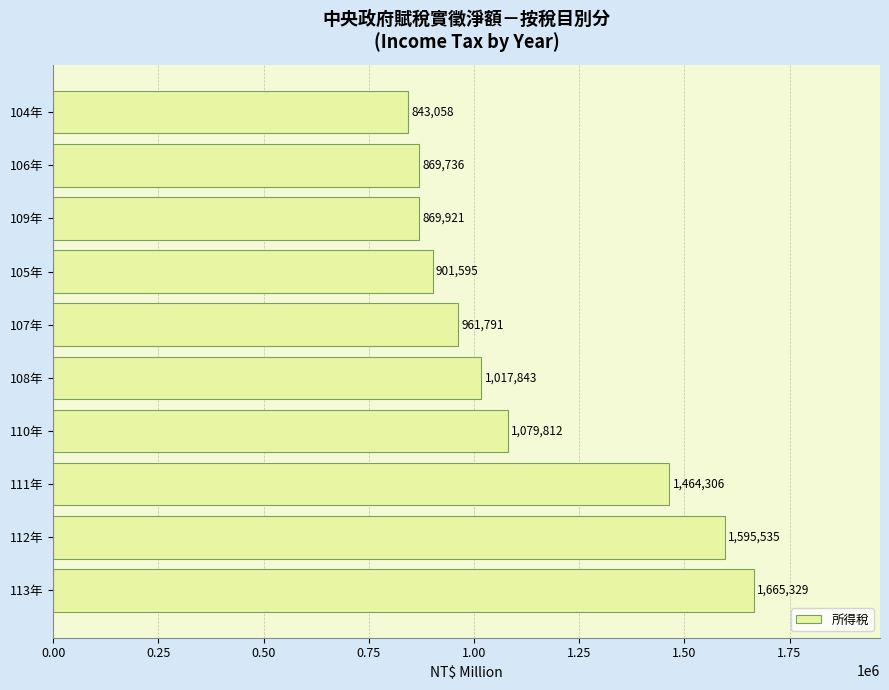

Which label corresponds to the smallest value in the chart?

104年